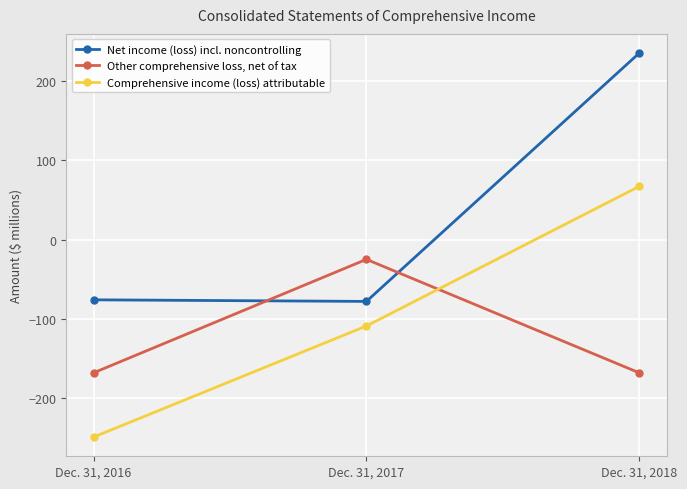

What is the difference between the maximum and minimum values in the Comprehensive income (loss) attributable series?

316